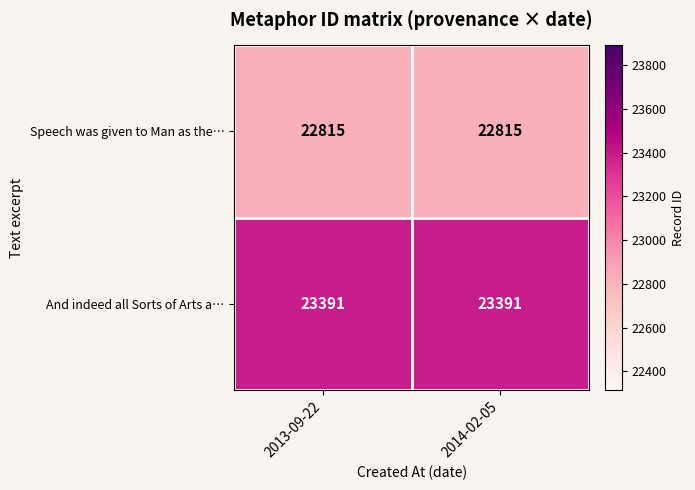

The value of Speech was given to Man as the… at 2013-09-22 is 8243. True or false?

False